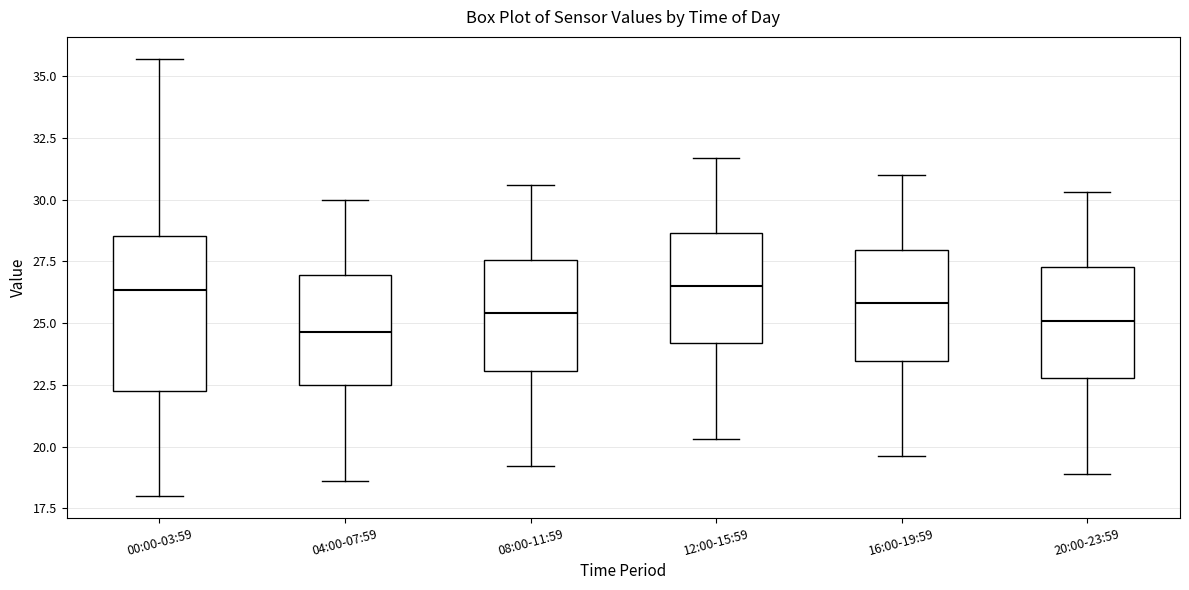

Where does the upper whisker of the box for 12:00-15:59 end on the y-axis? The values are not printed on the chart, so give them approximately, as read against the axis.

31.5